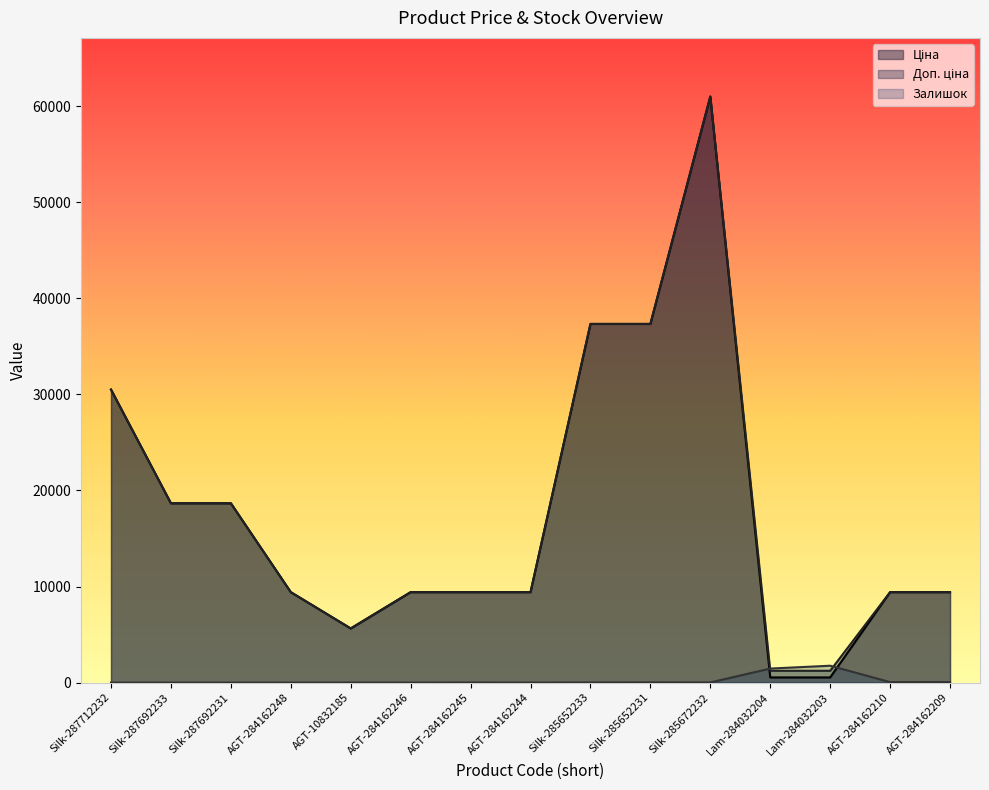

Reading left to right, list all the values displayed in this chart.

Ціна: Silk-287712232=30512.3	Silk-287692233=18671.5	Silk-287692231=18671.5	AGT-284162248=9416.9	AGT-10832185=5636.0	AGT-284162246=9416.9	AGT-284162245=9416.9	AGT-284162244=9416.9	Silk-285652233=37343.0	Silk-285652231=37343.0	Silk-285672232=61024.7	Lam-284032204=535.4	Lam-284032203=535.4	AGT-284162210=9416.9	AGT-284162209=9416.9
Доп. ціна: Silk-287712232=30512.3	Silk-287692233=18671.5	Silk-287692231=18671.5	AGT-284162248=9416.9	AGT-10832185=5636.0	AGT-284162246=9416.9	AGT-284162245=9416.9	AGT-284162244=9416.9	Silk-285652233=37343.0	Silk-285652231=37343.0	Silk-285672232=61024.7	Lam-284032204=1227.2	Lam-284032203=1227.2	AGT-284162210=9416.9	AGT-284162209=9416.9
Залишок: Silk-287712232=0.0	Silk-287692233=0.0	Silk-287692231=0.0	AGT-284162248=0.0	AGT-10832185=1.0	AGT-284162246=0.0	AGT-284162245=7.0	AGT-284162244=1.0	Silk-285652233=12.0	Silk-285652231=22.0	Silk-285672232=15.0	Lam-284032204=1460.0	Lam-284032203=1756.0	AGT-284162210=48.0	AGT-284162209=54.0